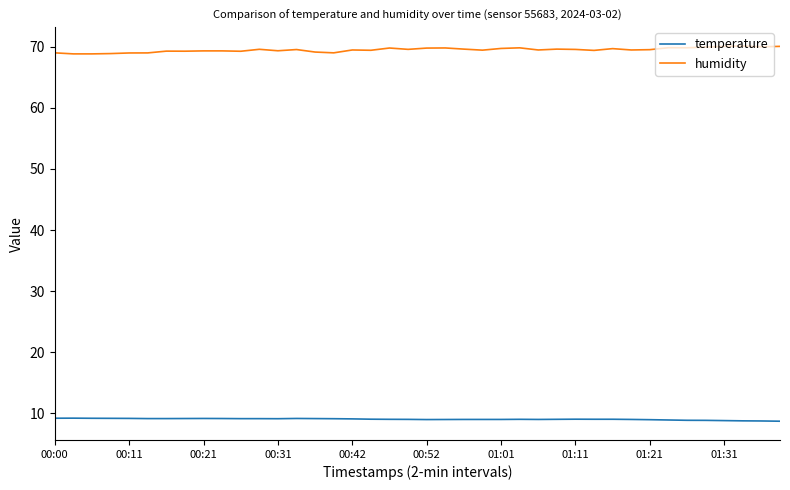

True or false: temperature and humidity cross at least once.

False